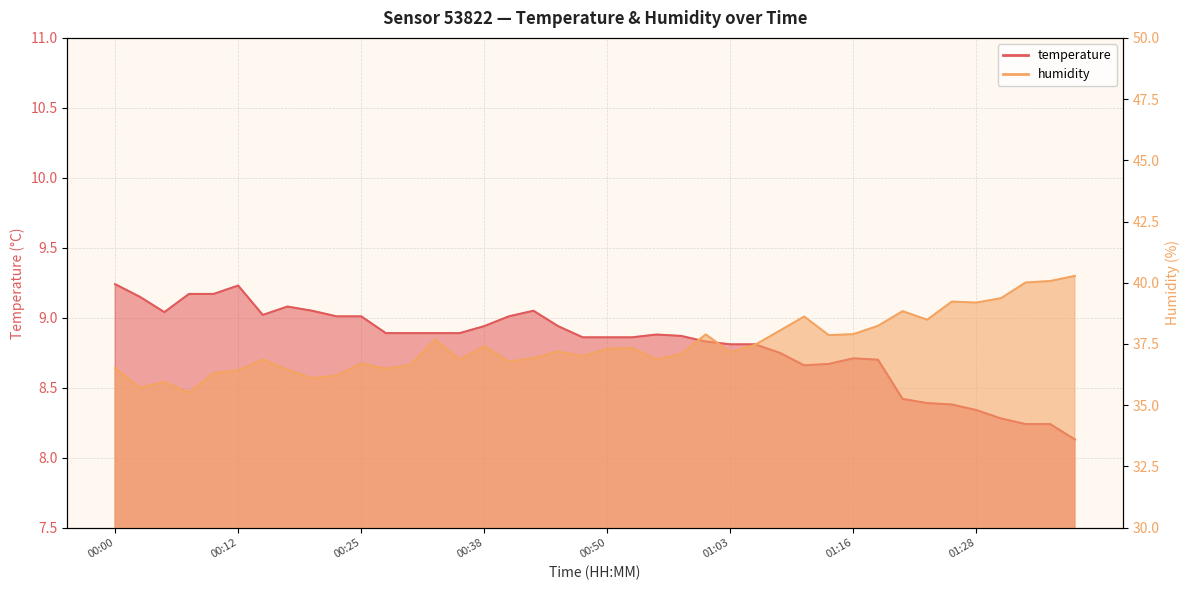

List the labels in order of humidity value, largest first.

01:39, 01:36, 01:33, 01:31, 01:26, 01:28, 01:21, 01:11, 01:23, 01:18, 01:08, 01:16, 01:00, 01:13, 00:33, 01:05, 00:38, 00:53, 00:50, 00:45, 01:03, 00:58, 00:48, 00:43, 00:15, 00:55, 00:35, 00:40, 00:25, 00:30, 00:00, 00:28, 00:17, 00:12, 00:10, 00:22, 00:20, 00:05, 00:02, 00:07